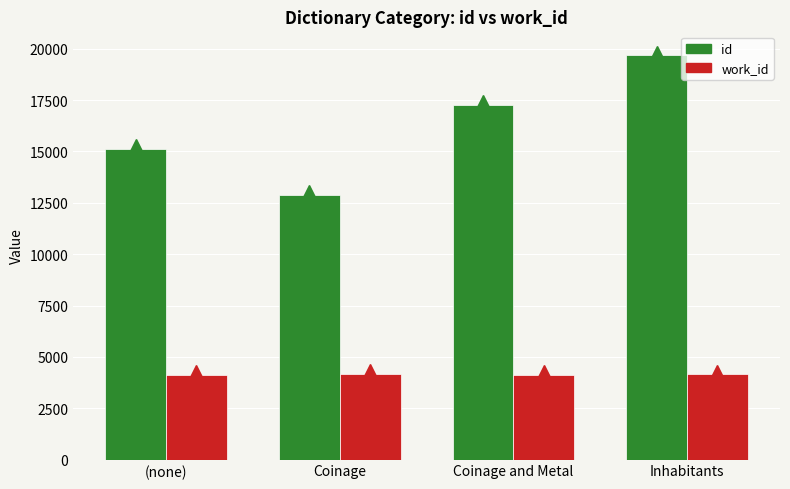

What is the difference between the maximum and minimum values in the work_id series?

21.5